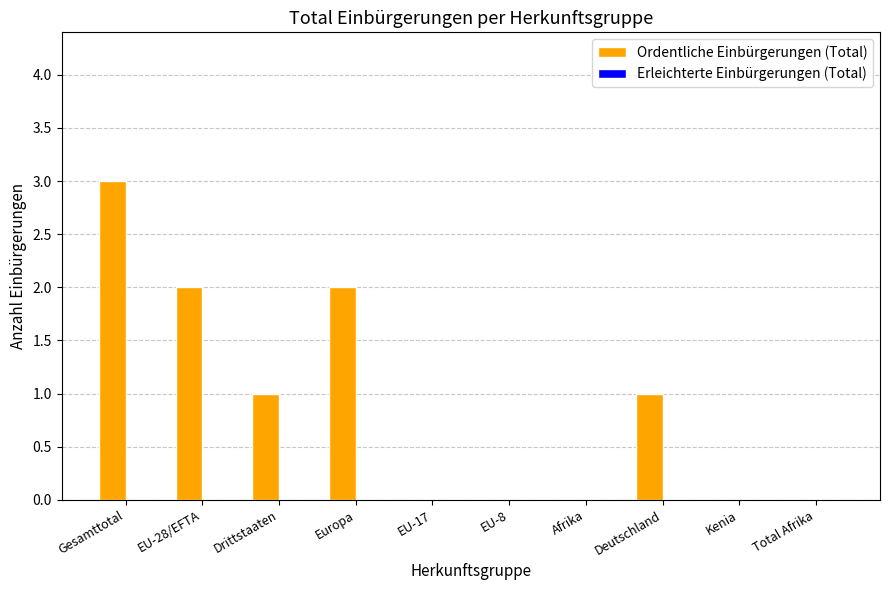

What is the greatest value displayed?

3